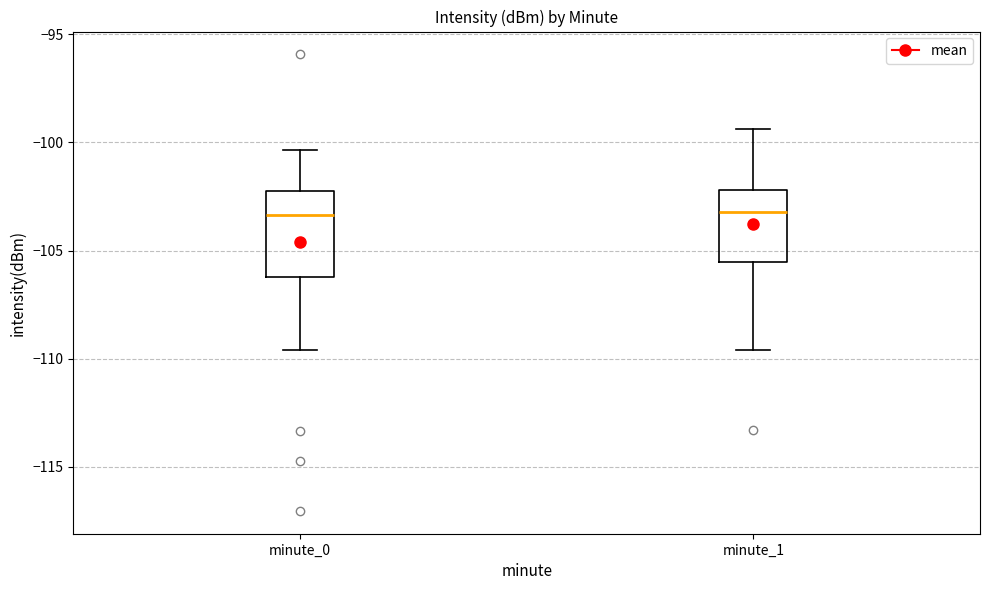

Reading left to right, transcribe this box plot: for each box, give where its median line is, the range the box spans, and where its two whiskers end, as read against the y-axis. The values are not printed on the chart, so give them approximately, as read against the axis.

minute_0: median -103.5, box -106.0 to -102.5, whiskers -109.5 to -100.5
minute_1: median -103.0, box -105.5 to -102.0, whiskers -109.5 to -99.5